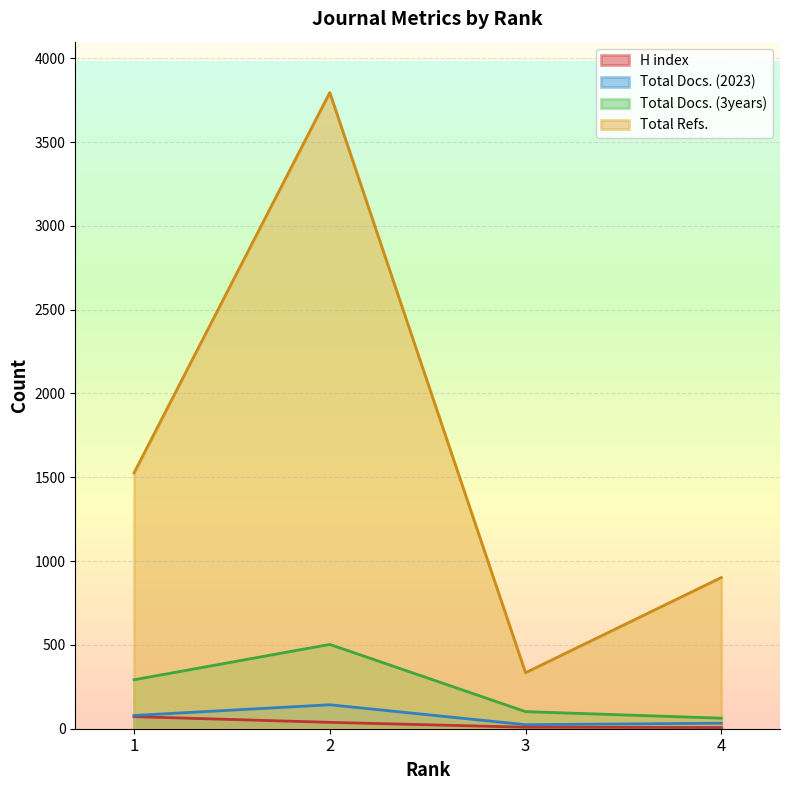

True or false: Total Refs. and Total Docs. (2023) intersect in this chart.

False